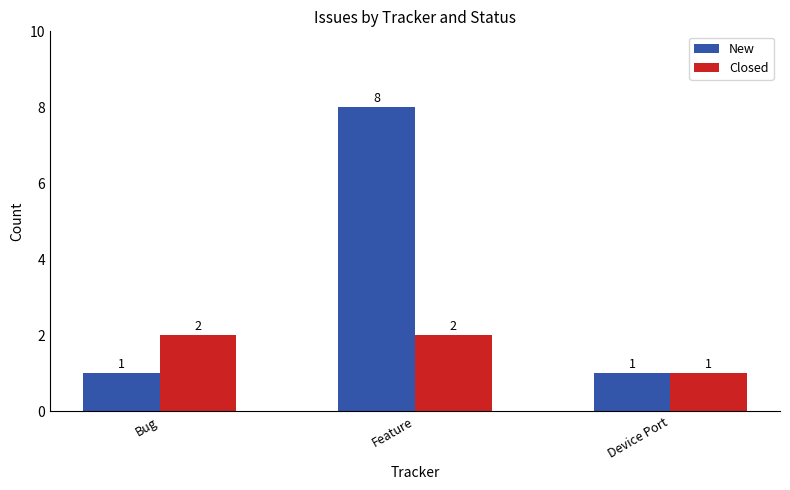

Reading left to right, what are all the values shown in this chart?

New: 1	8	1
Closed: 2	2	1